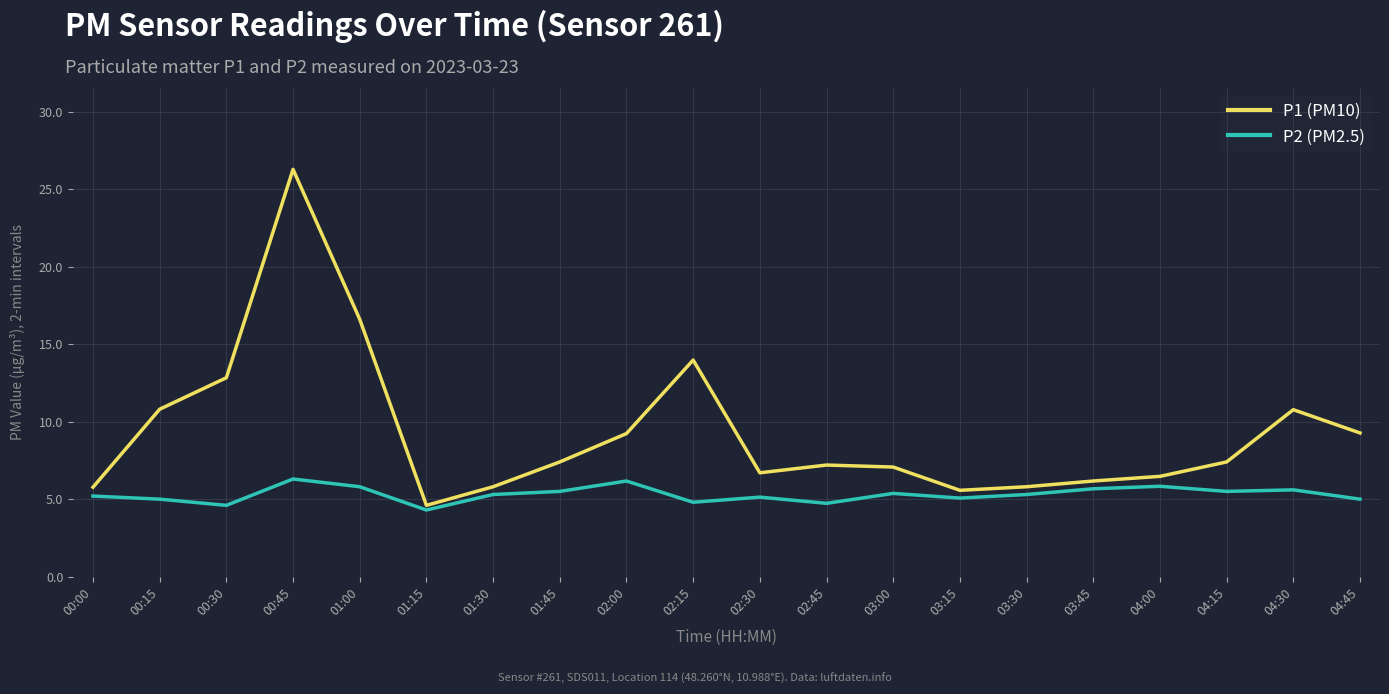

Which label corresponds to the smallest value in the chart?

01:15